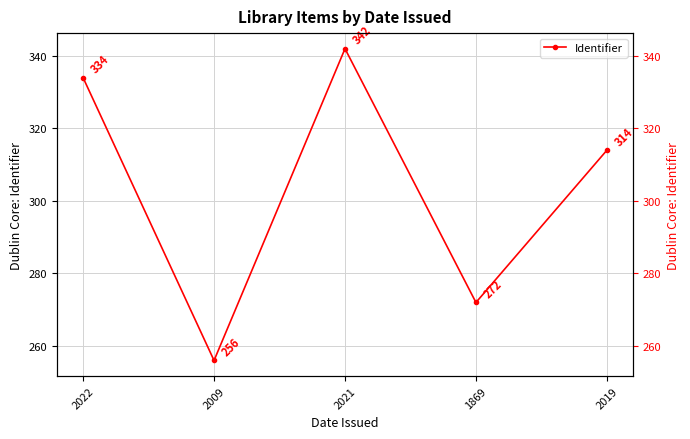

The chart shows a value of 163 at 2022. True or false?

False